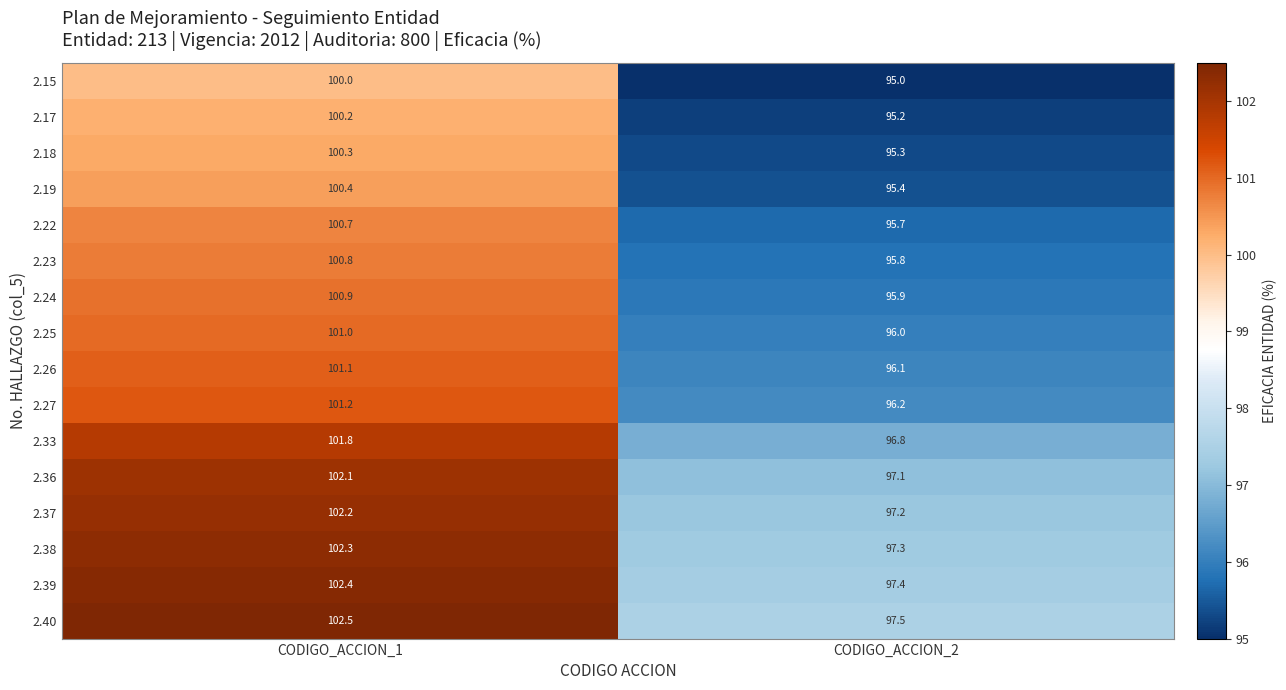

Which series has the largest total across all categories?

2.40